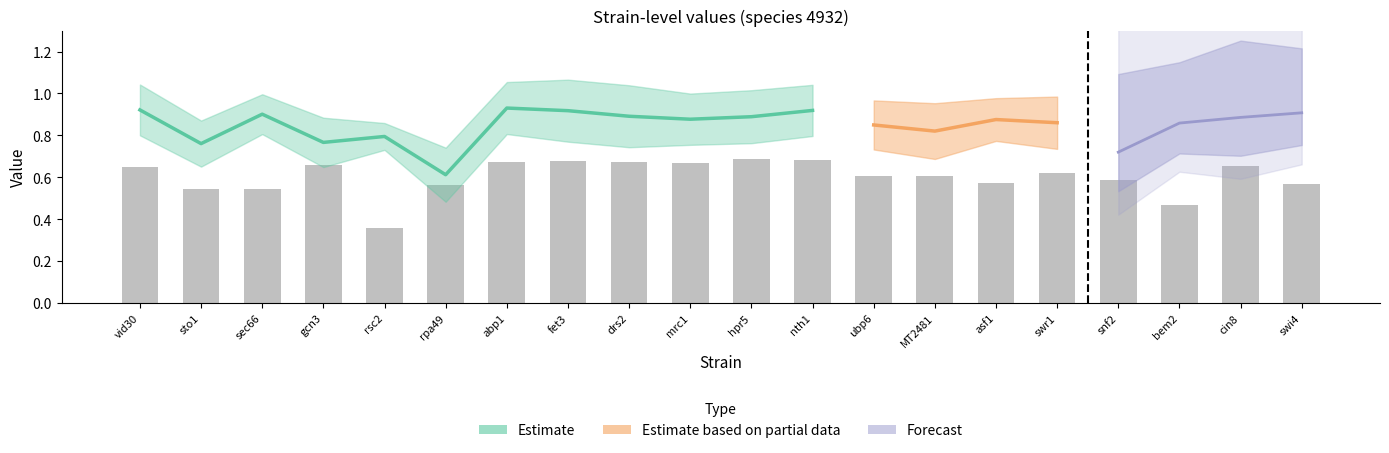

What is the difference between the maximum and second lowest values?

0.2